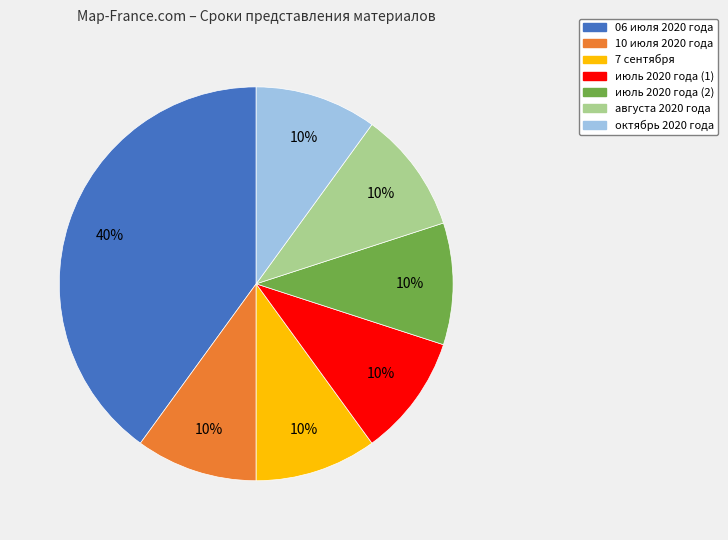

How many slices are in this pie chart?

7